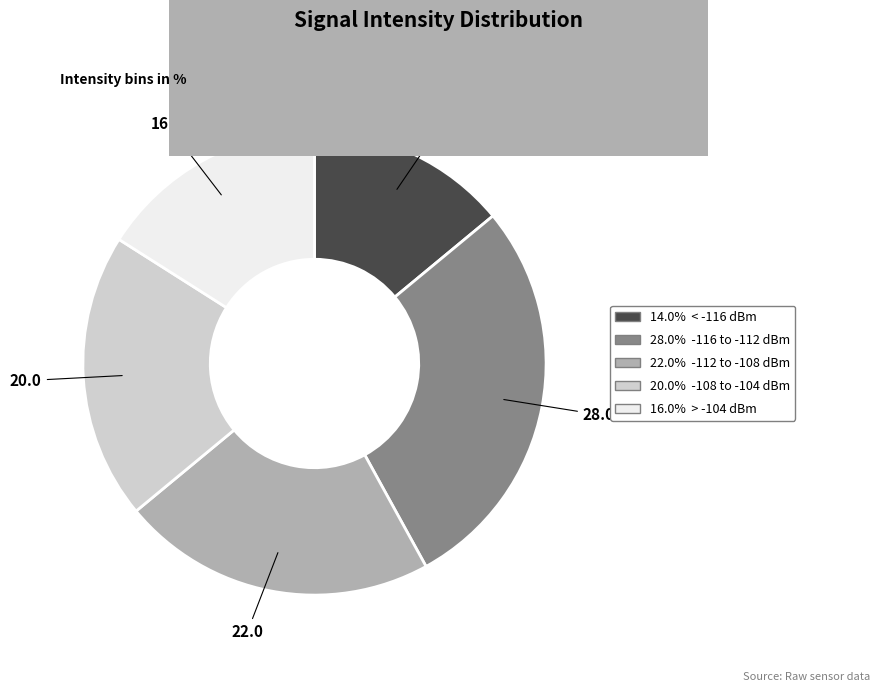

Does any single category account for the majority?

No